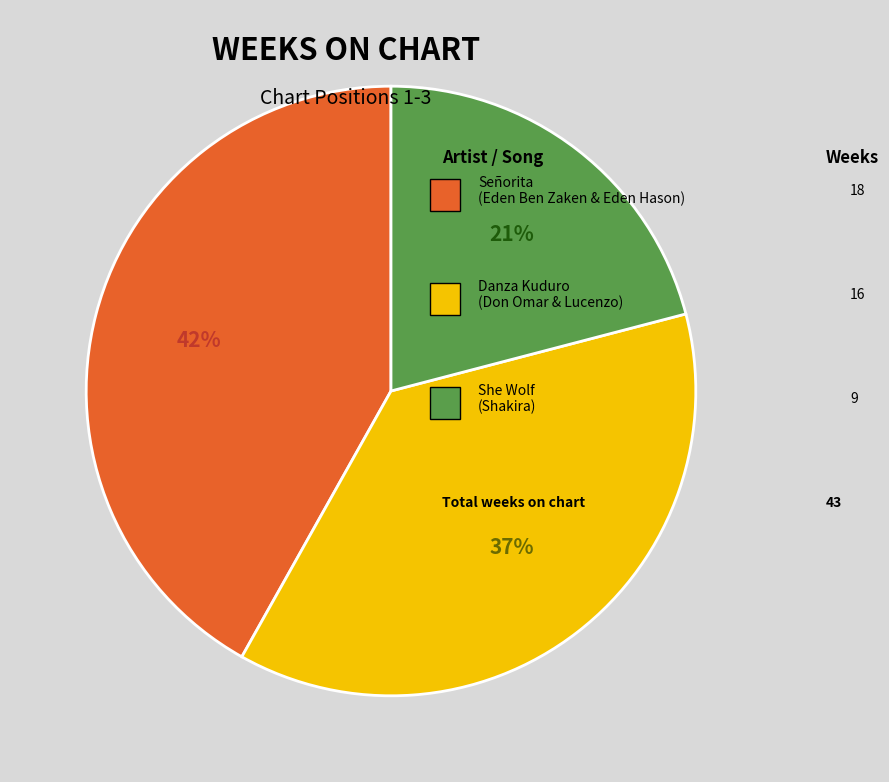

Is there a majority slice in this chart?

No